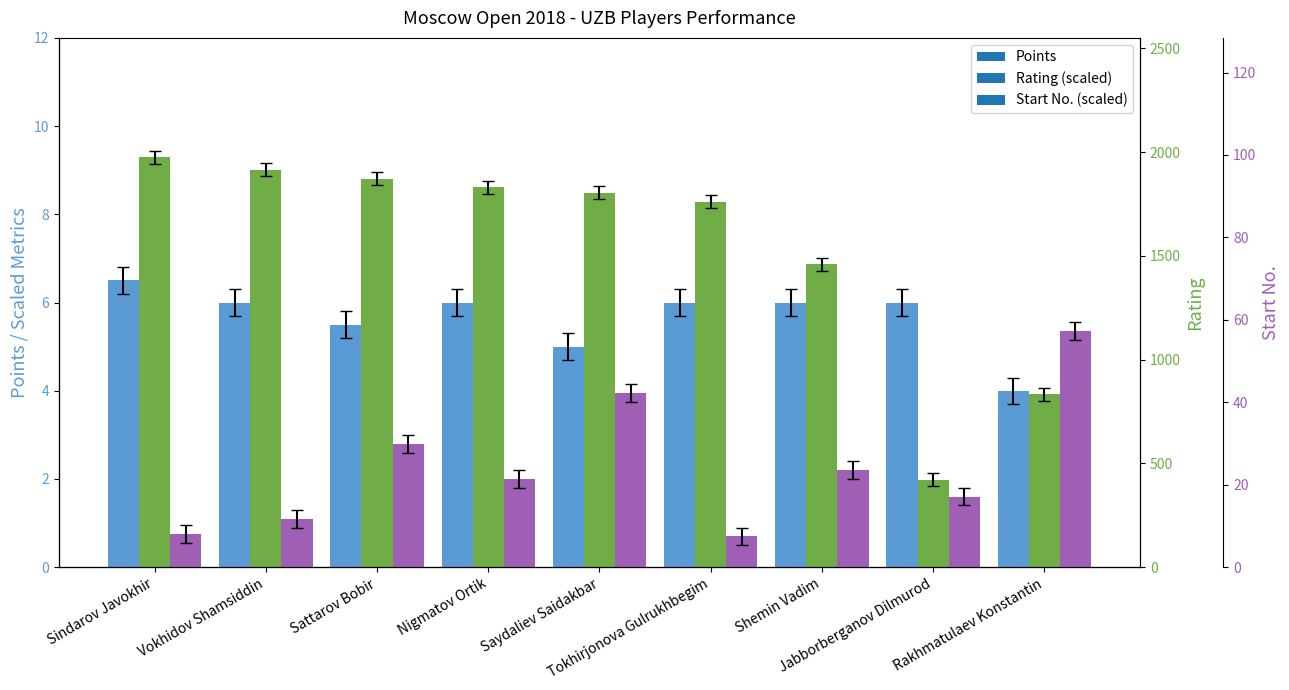

Are the bars horizontal?

No